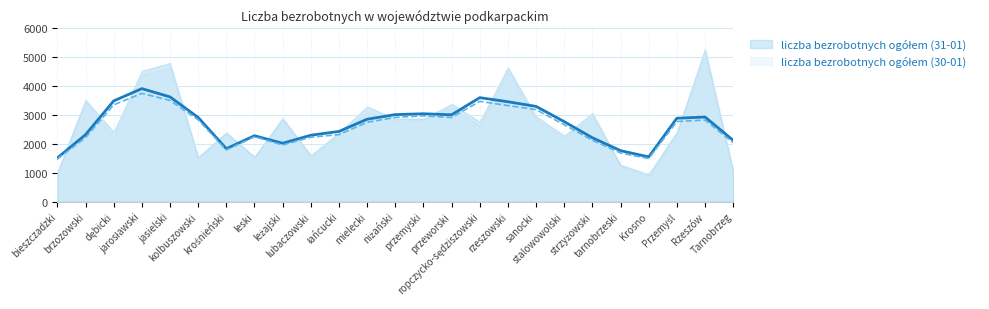

How many interior local peaks does the liczba bezrobotnych ogółem (31-01) series have?

9